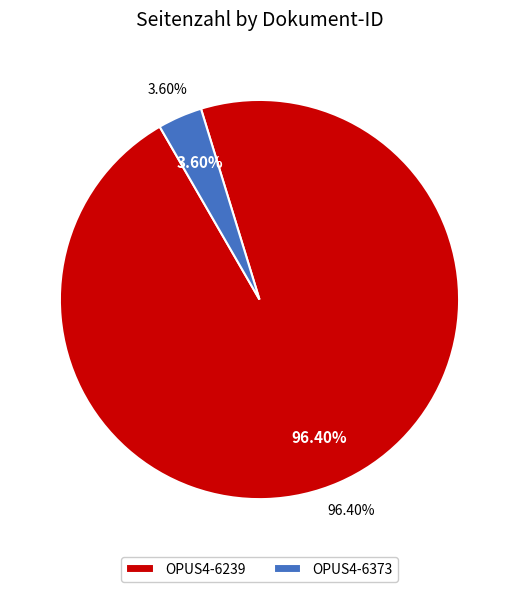

How many slices are in this pie chart?

2